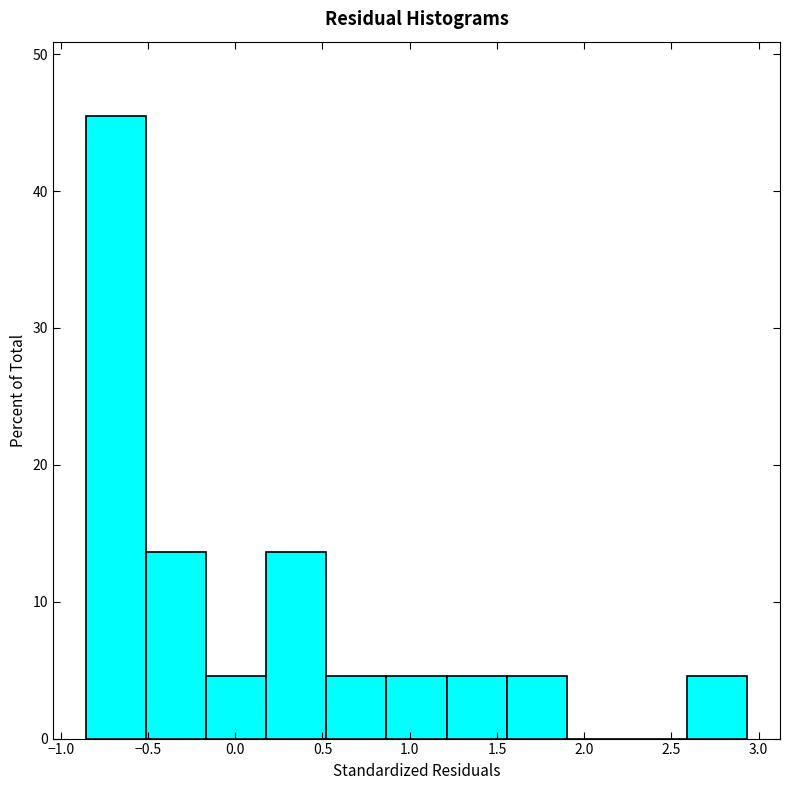

Reading left to right, transcribe this chart: for each bar, give the range it covers on the x-axis and its height. Neither the bar edges nor the heights are printed on the chart, so give them approximately, as read against the axes.

-0.85 to -0.50: 45
-0.50 to -0.15: 14
-0.15 to 0.20: 5
0.20 to 0.50: 14
0.50 to 0.85: 5
0.85 to 1.20: 5
1.20 to 1.55: 5
1.55 to 1.90: 5
1.90 to 2.25: 0
2.25 to 2.60: 0
2.60 to 2.95: 5